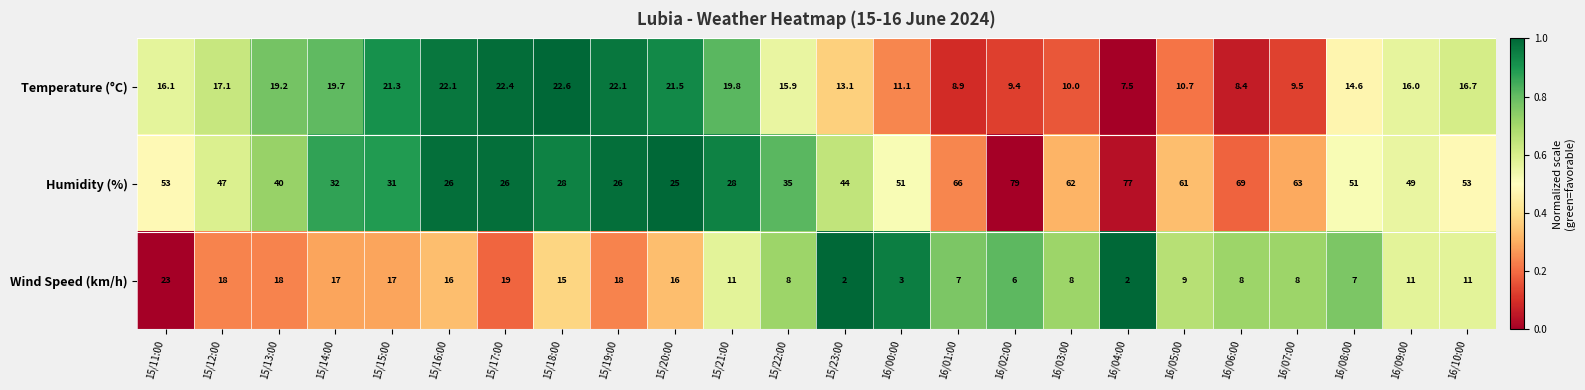

Which series changed the most between 15/11:00 and 15/16:00?

Humidity (%)